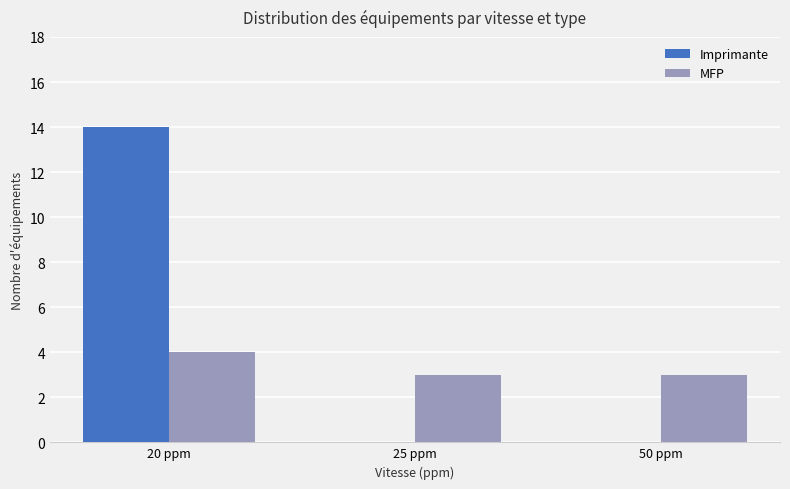

What is the sum of all Imprimante values?

14